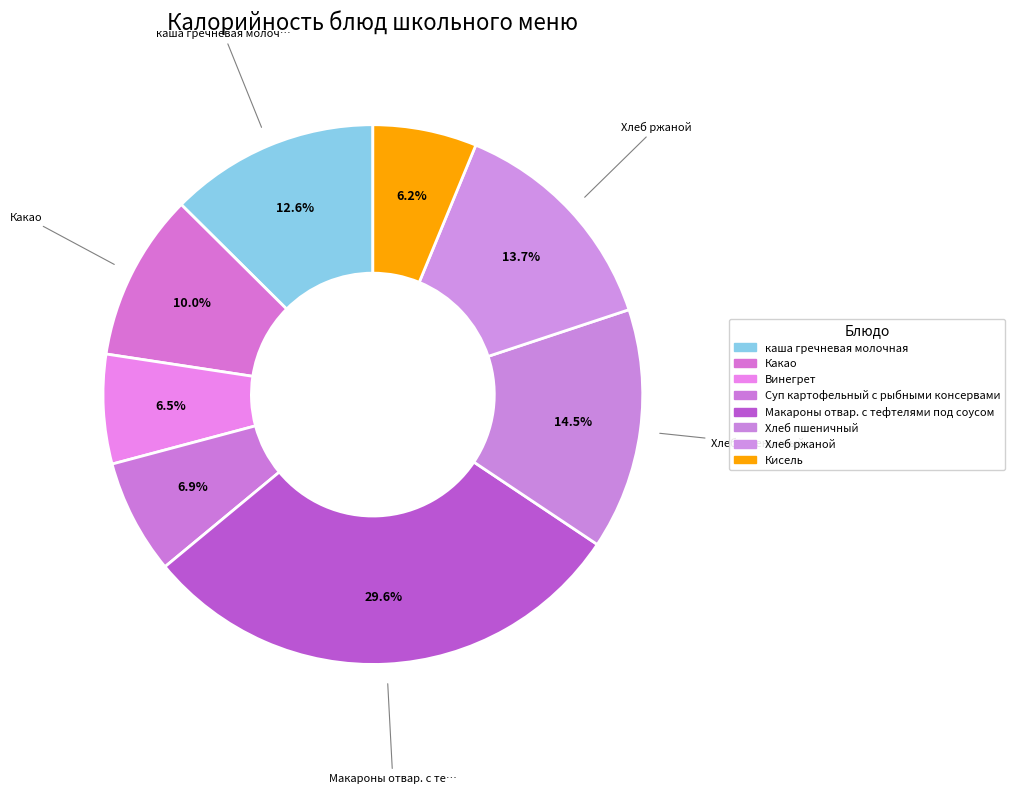

To the nearest percent, what is the difference between the Кисель and каша гречневая молочная slice percentages?

6%